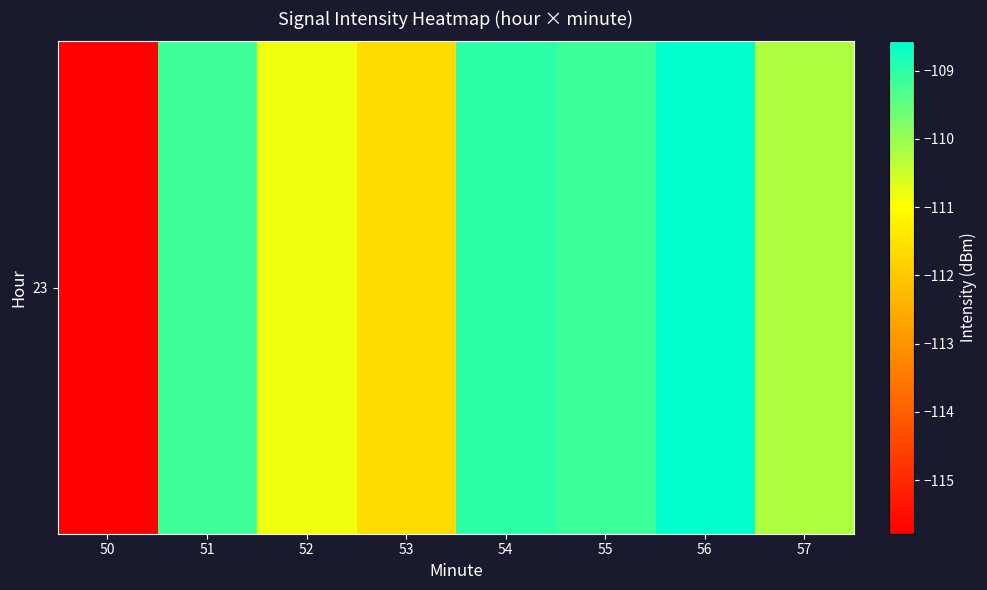

True or false: the data shows -42.2 at 54.

False